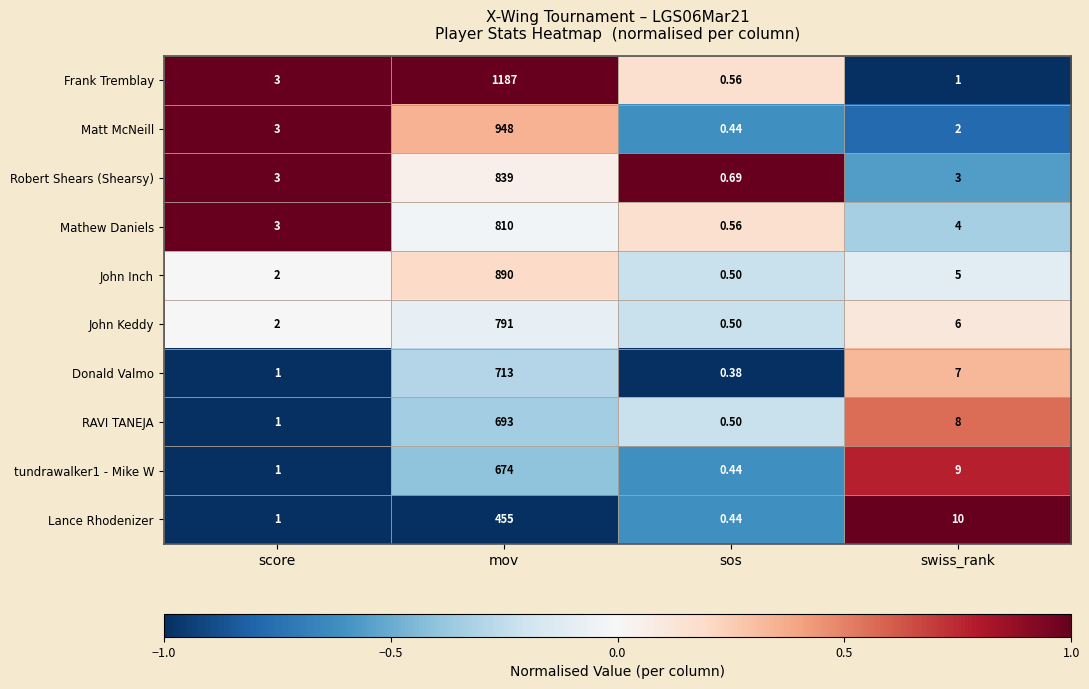

How many values in the RAVI TANEJA series are below 8?

2